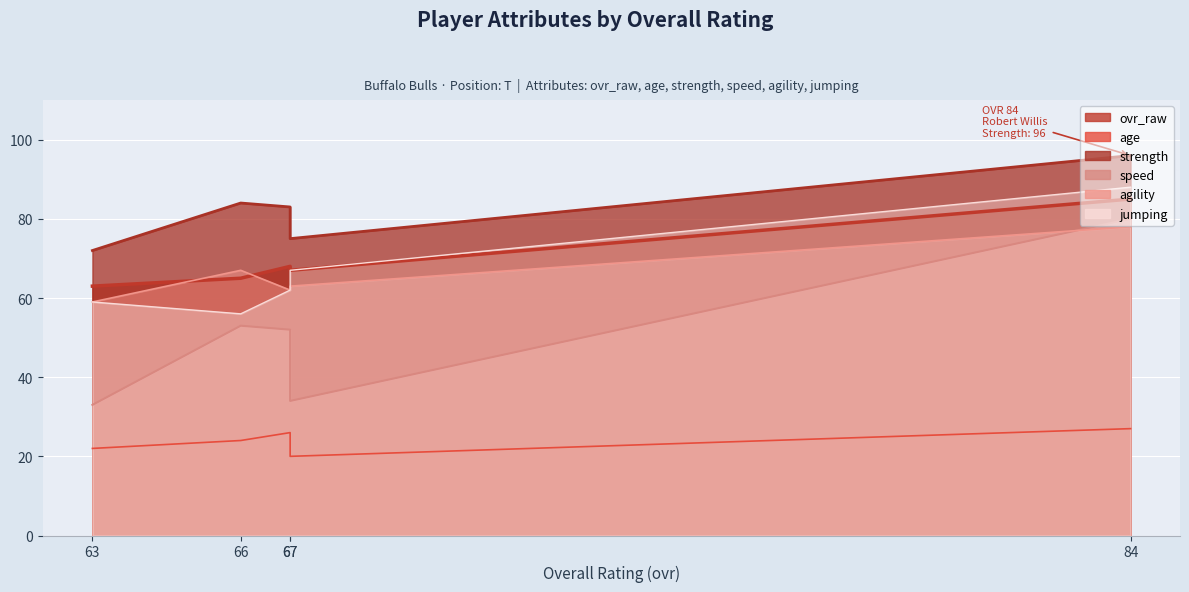

What is the minimum value for strength?

72